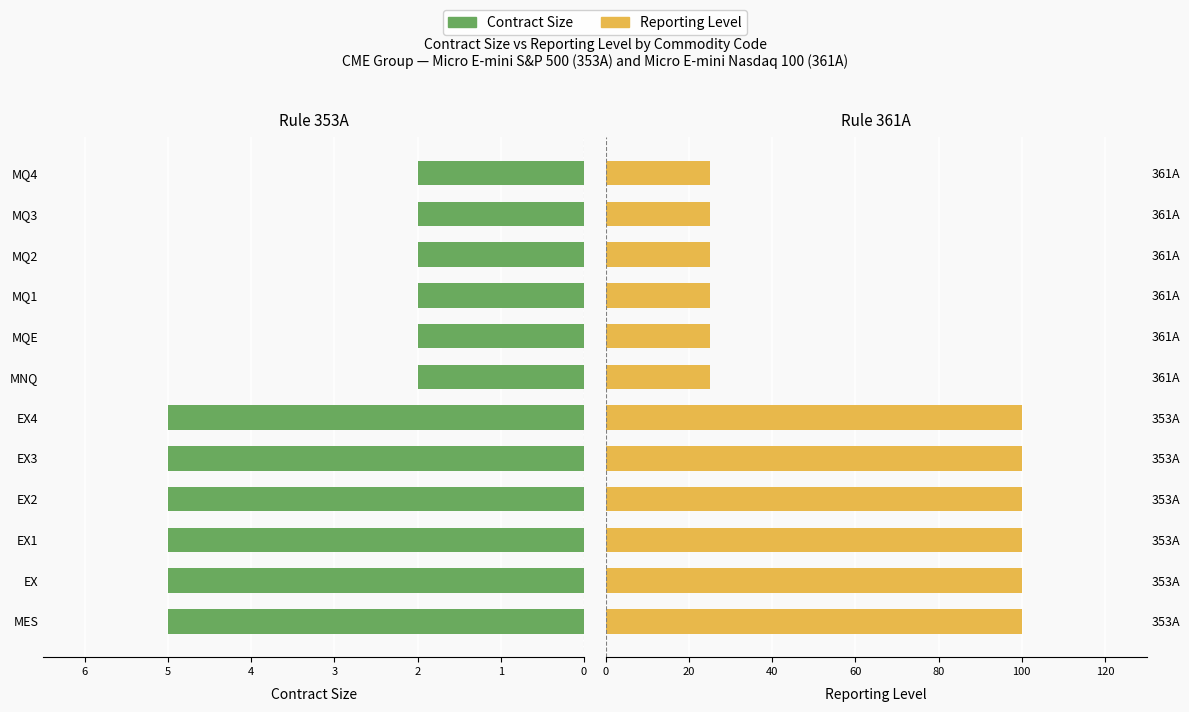

How many bars are there in total?

24